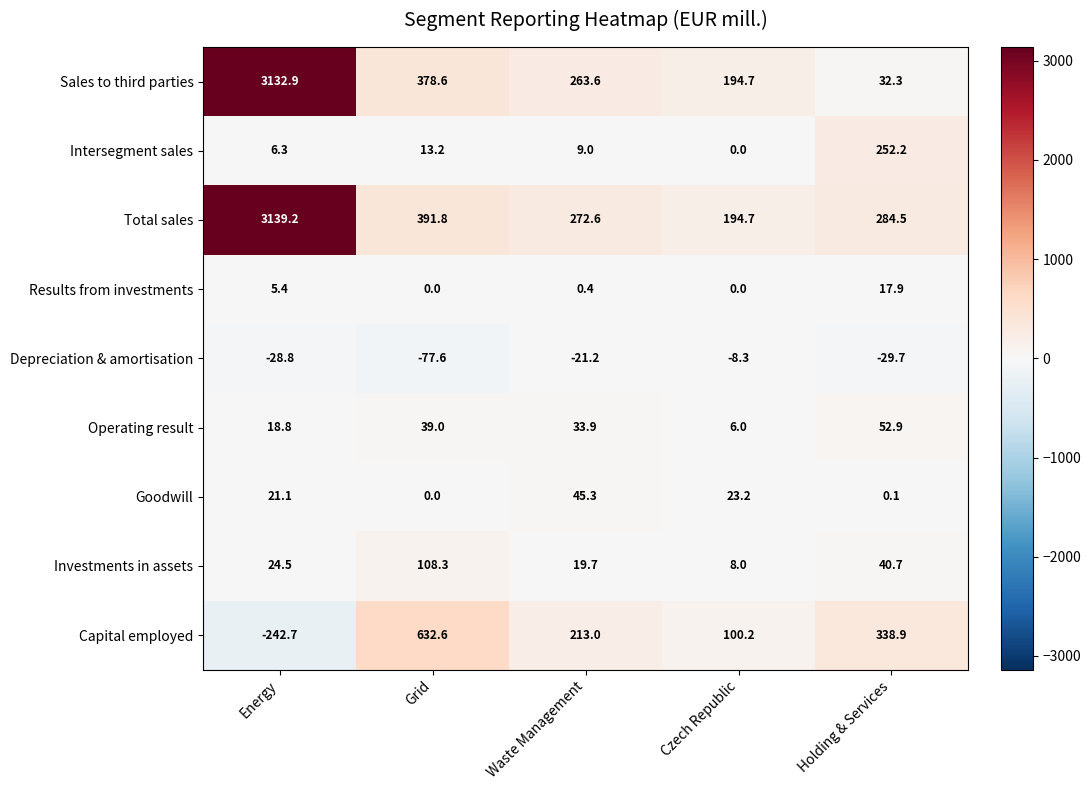

True or false: Operating result has a value of 2.0 at Czech Republic.

False